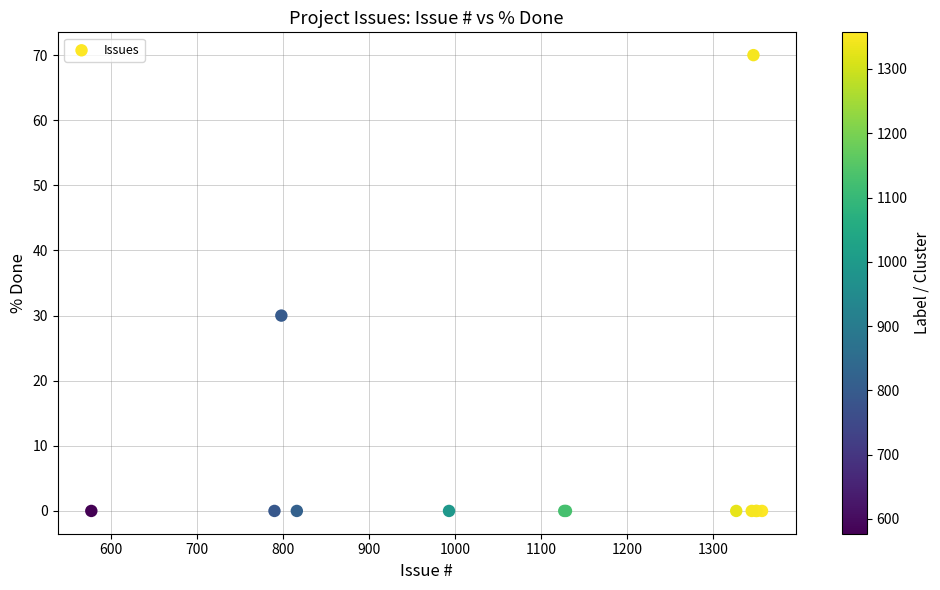

What Y value in the scatter plot is closest to 35?

30